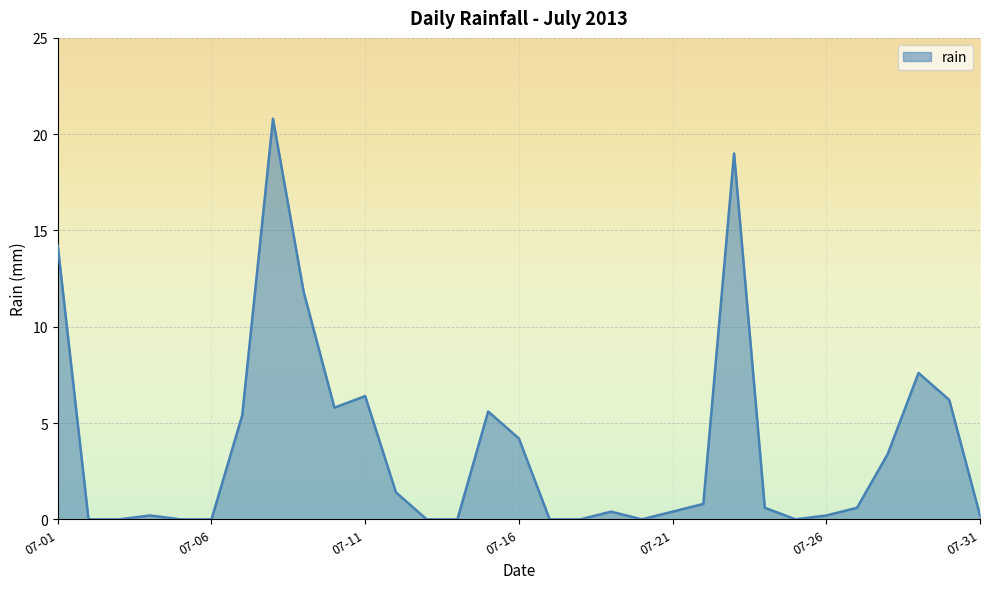

What is the maximum value shown in the chart?

20.8